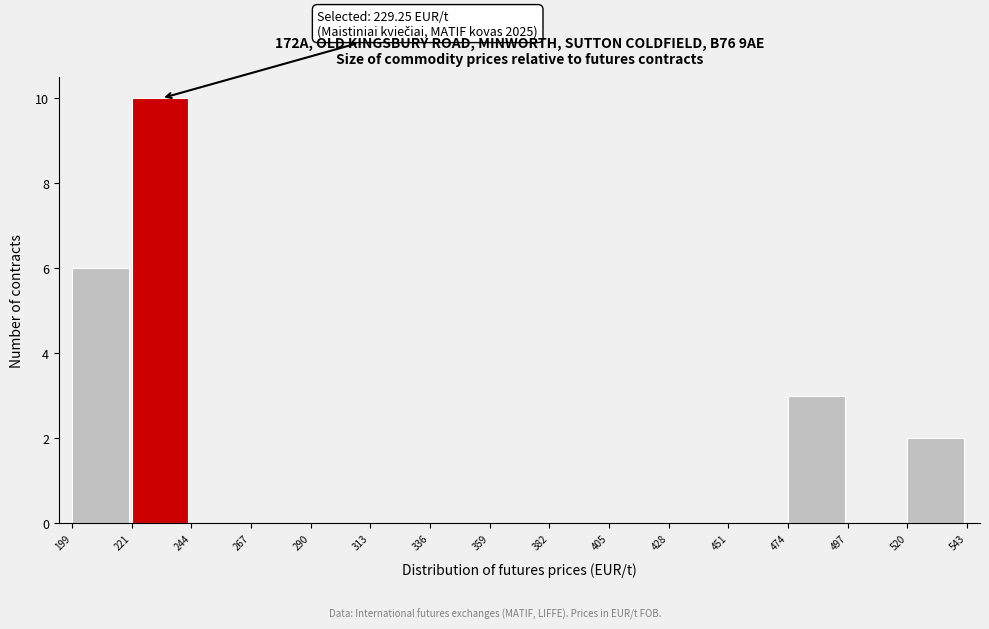

Over which range of the x-axis is the bar tallest?

221 to 244